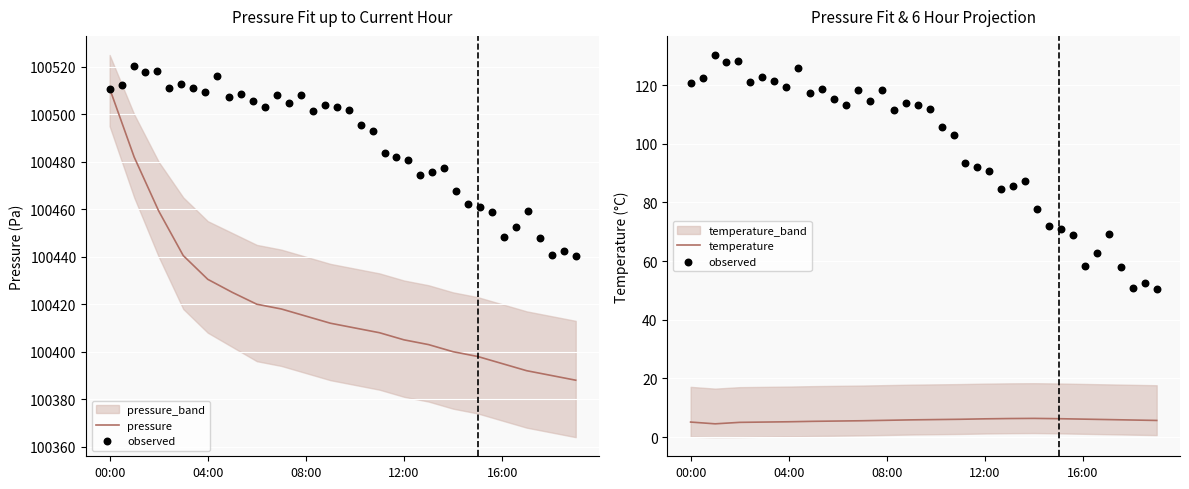

At which category is the sum across all series the highest?

00:00